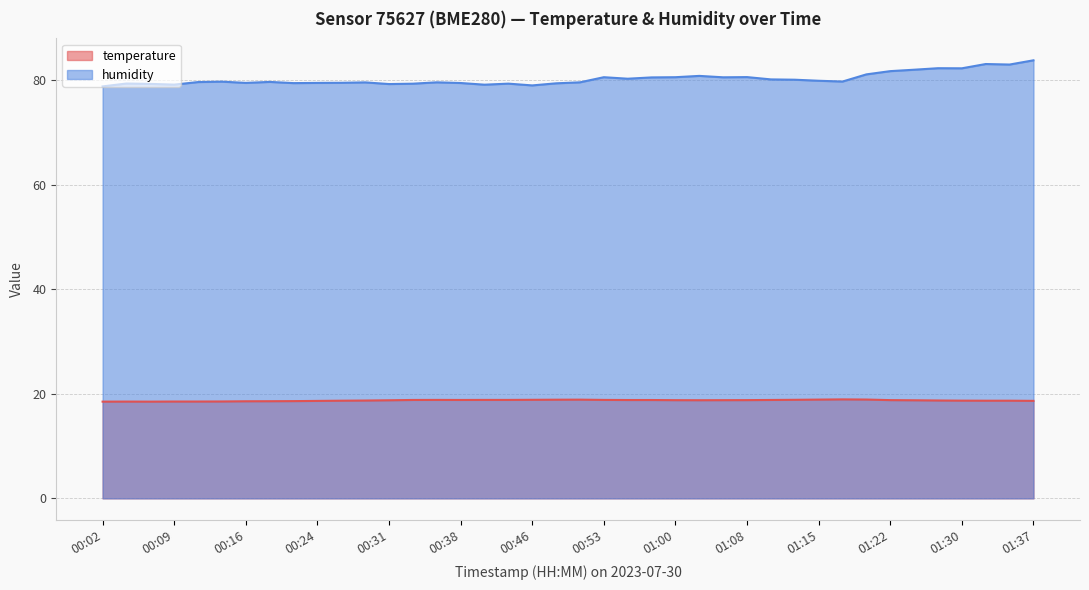

What is the minimum value for temperature?

18.5